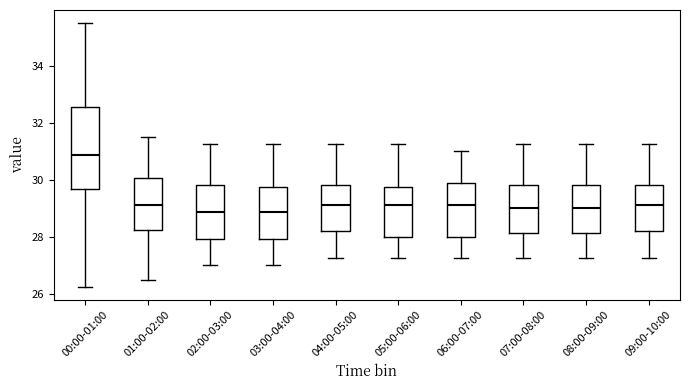

Where does the upper whisker of the box for 05:00-06:00 end on the y-axis? The values are not printed on the chart, so give them approximately, as read against the axis.

31.2